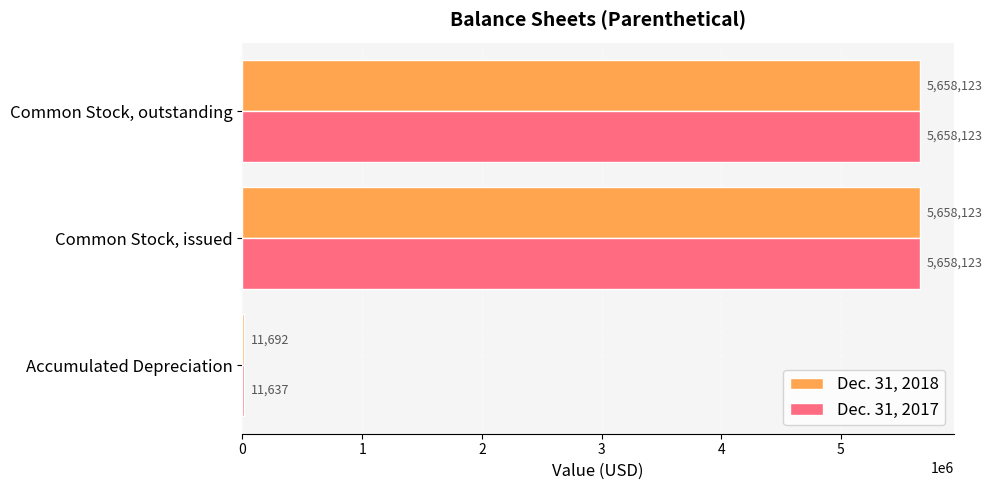

Which series has the largest total across all categories?

Dec. 31, 2018